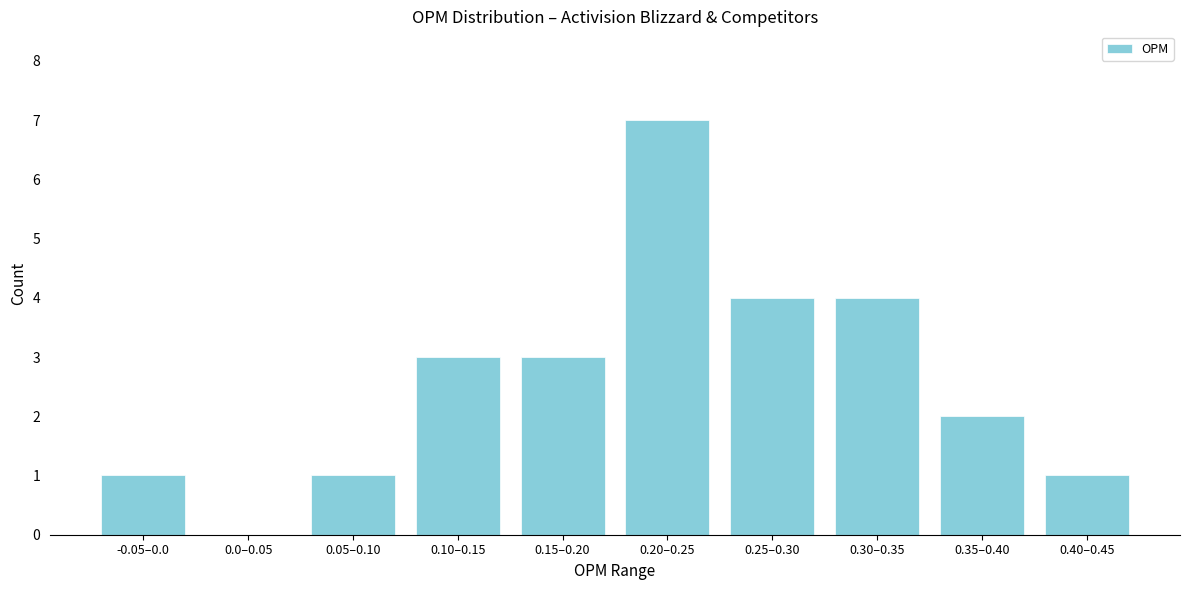

Reading right to left, list all the values displayed in this chart.

0.40–0.45=1	0.35–0.40=2	0.30–0.35=4	0.25–0.30=4	0.20–0.25=7	0.15–0.20=3	0.10–0.15=3	0.05–0.10=1	0.0–0.05=0	-0.05–0.0=1